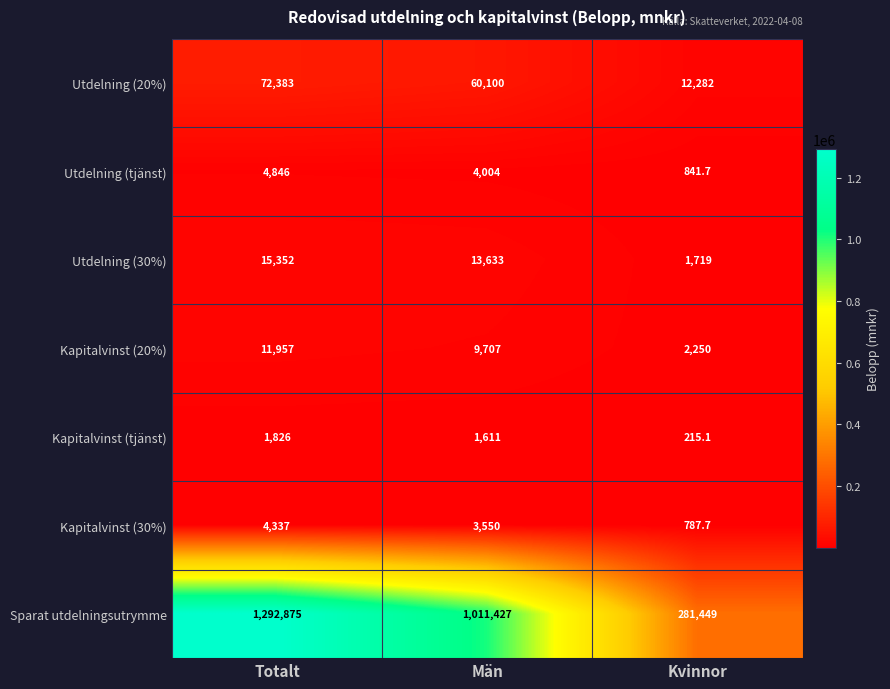

Reading left to right, list all the values displayed in this chart.

Utdelning (20%): Totalt=72383.0	Män=60100.0	Kvinnor=12282.0
Utdelning (tjänst): Totalt=4846.0	Män=4004.0	Kvinnor=841.7
Utdelning (30%): Totalt=15352.0	Män=13633.0	Kvinnor=1719.0
Kapitalvinst (20%): Totalt=11957.0	Män=9707.0	Kvinnor=2250.0
Kapitalvinst (tjänst): Totalt=1826.0	Män=1611.0	Kvinnor=215.1
Kapitalvinst (30%): Totalt=4337.0	Män=3550.0	Kvinnor=787.7
Sparat utdelningsutrymme: Totalt=1292875.0	Män=1011427.0	Kvinnor=281449.0